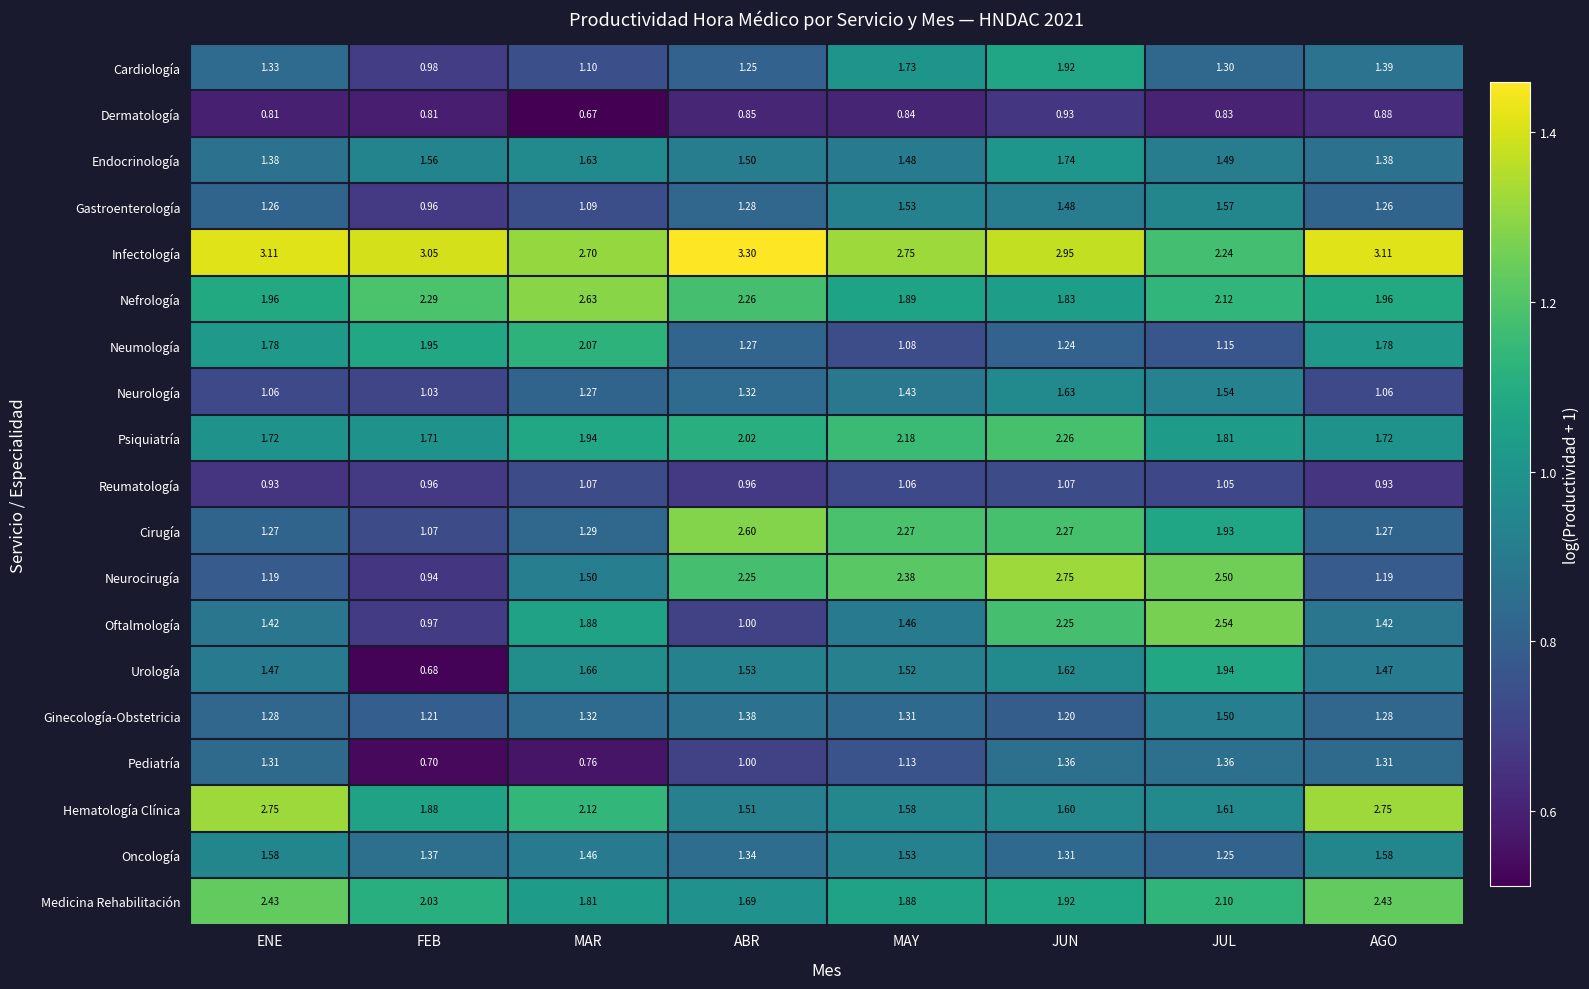

What is the spread (max minus min) of values at AGO?

0.8